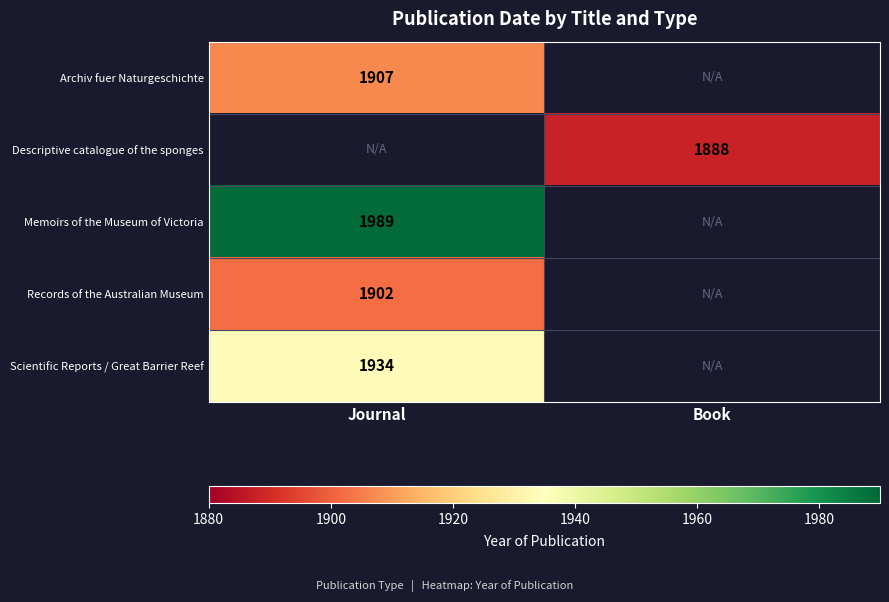

True or false: Descriptive catalogue of the sponges has a value of 1888 at Book.

True